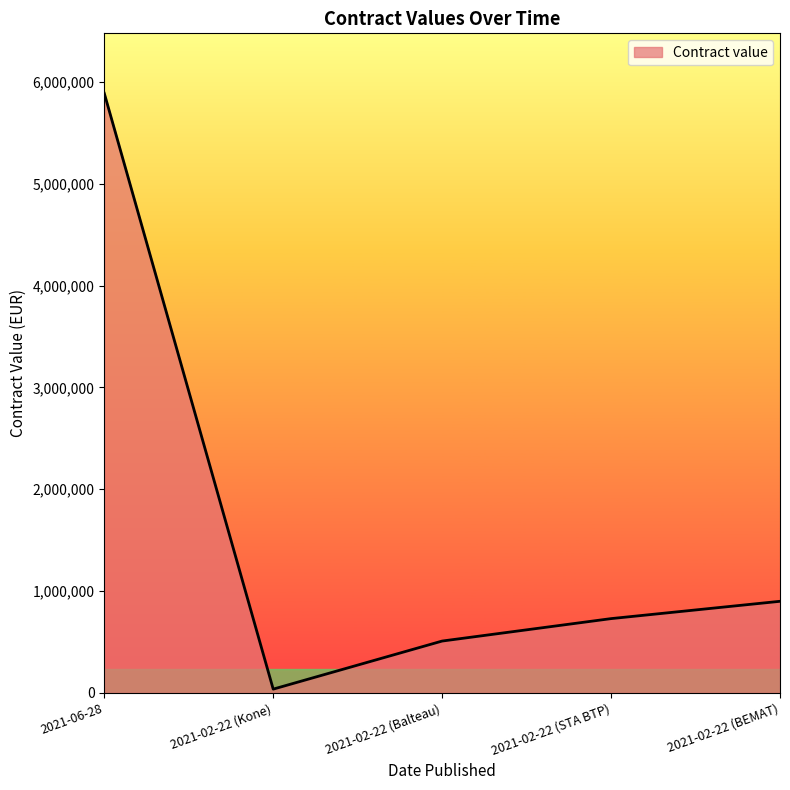

Reading left to right, what are all the values shown in this chart?

5889406	36061	508346	728716	898867